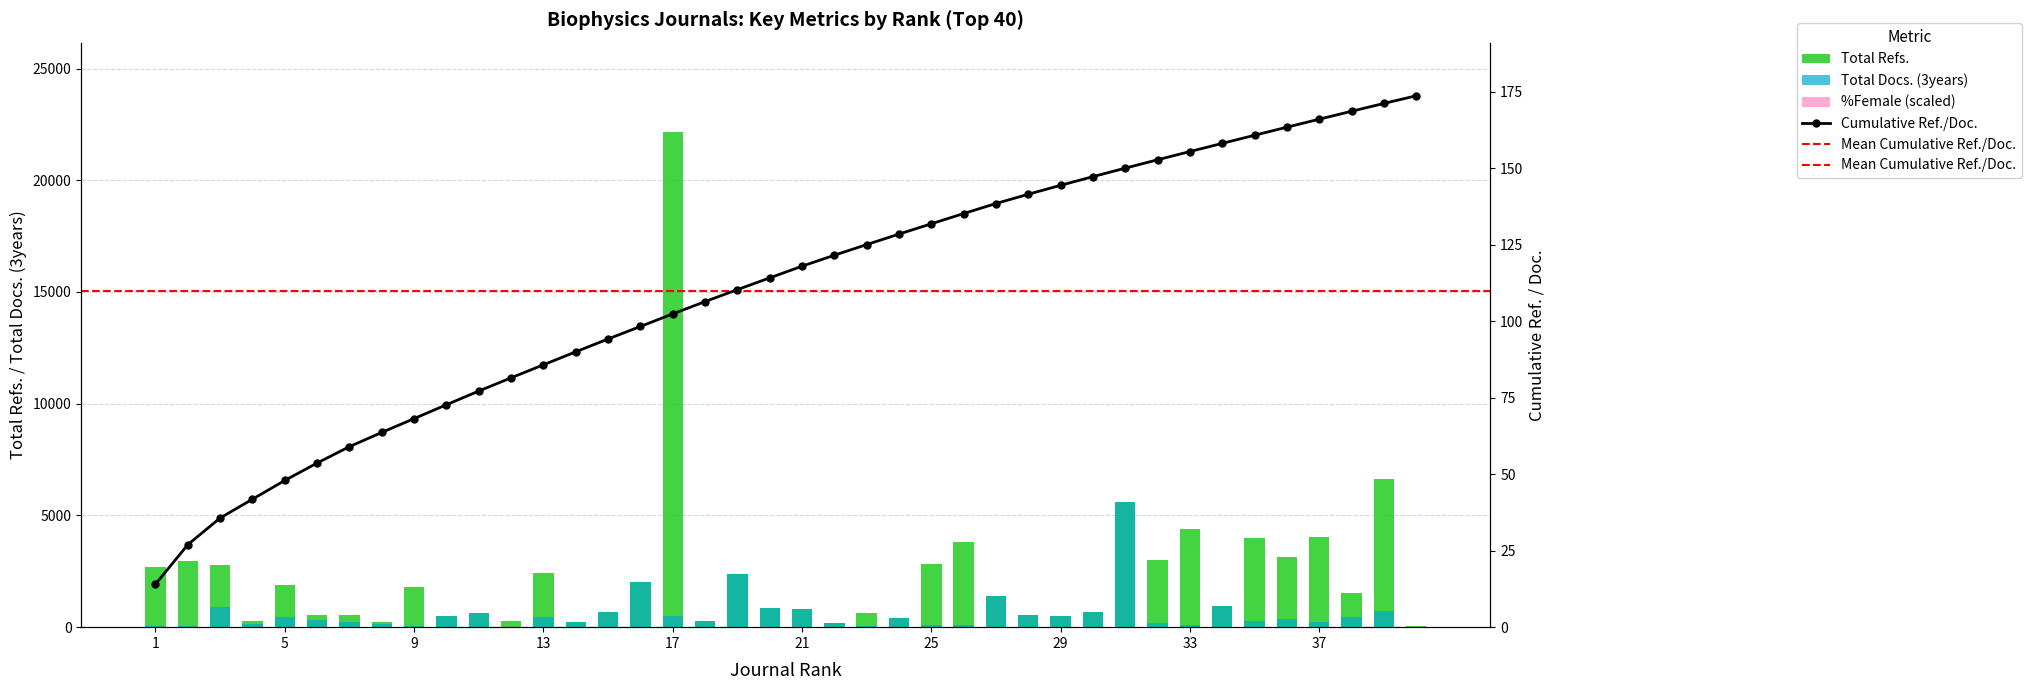

At which category is the sum across all series the highest?

17